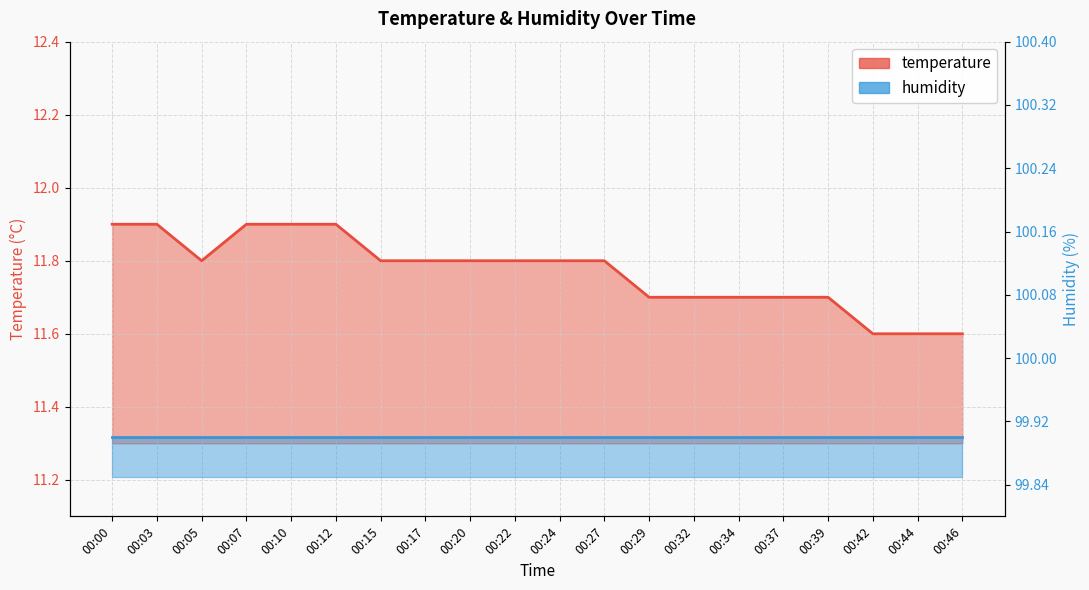

Reading right to left, what are all the values shown in this chart?

00:46=11.6	00:44=11.6	00:42=11.6	00:39=11.7	00:37=11.7	00:34=11.7	00:32=11.7	00:29=11.7	00:27=11.8	00:24=11.8	00:22=11.8	00:20=11.8	00:17=11.8	00:15=11.8	00:12=11.9	00:10=11.9	00:07=11.9	00:05=11.8	00:03=11.9	00:00=11.9